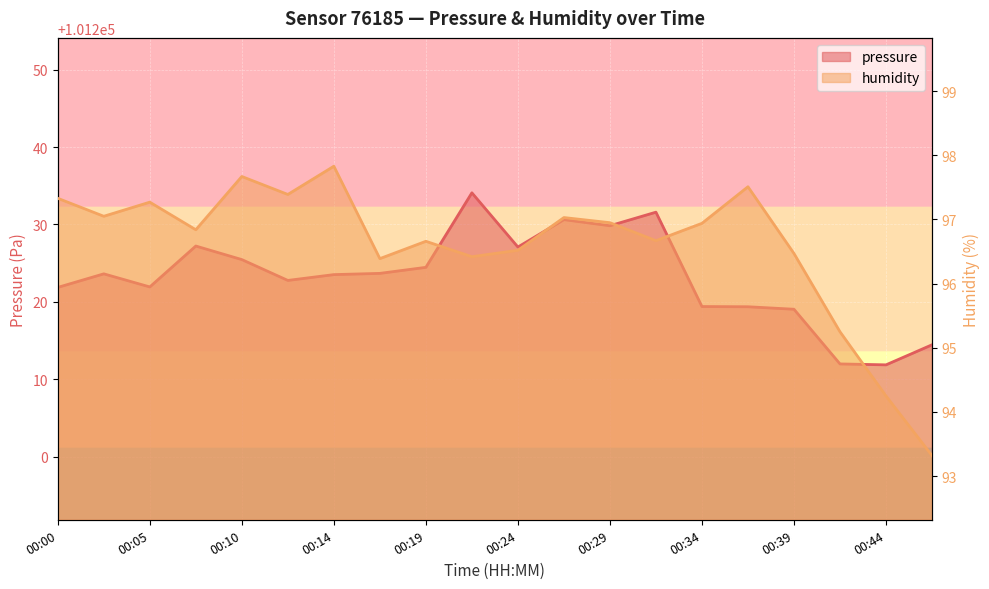

True or false: humidity has more than 0 interior local peaks.

True